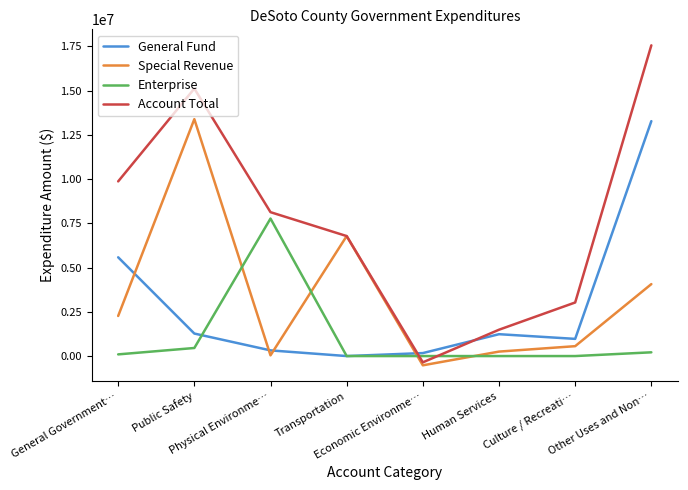

Which series changed the most between Public Safety and Economic Environme…?

Account Total